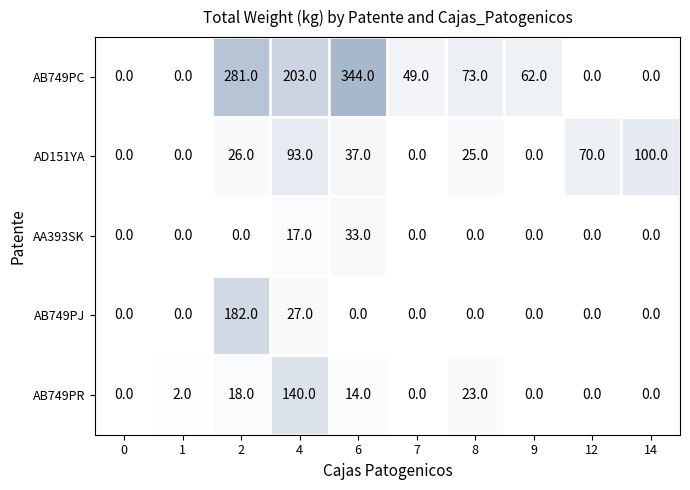

What is the sum of the AD151YA values at 8 and 2?

51